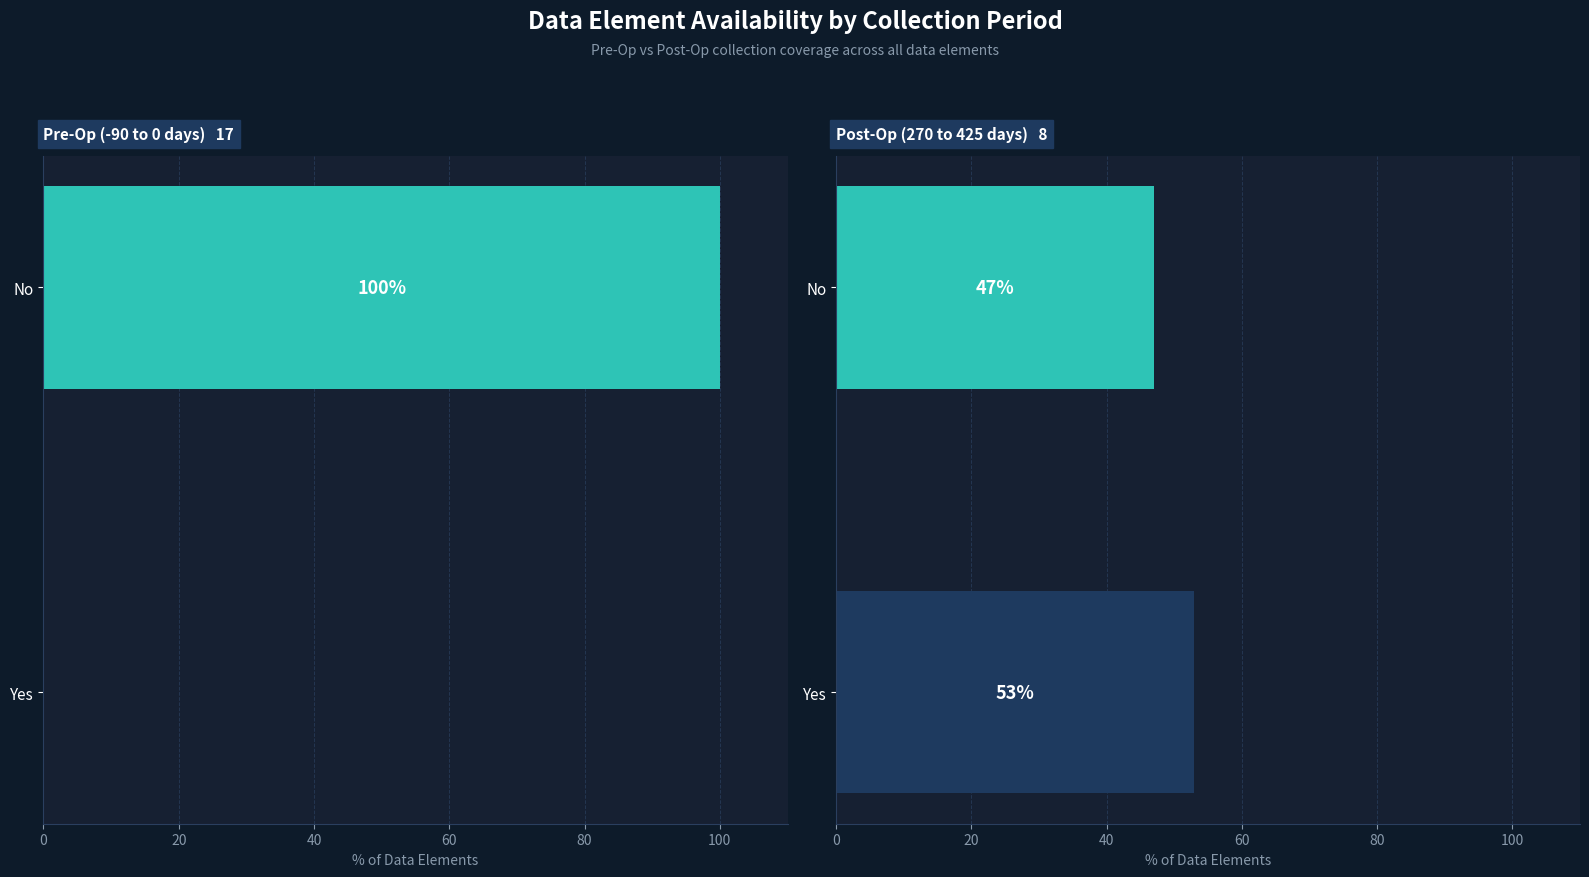

How many bars are there in each group?

2